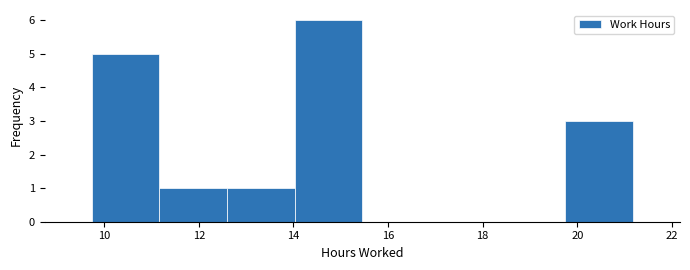

Reading left to right, list every bar in this chart as the range it spans on the x-axis followed by its height. Neither the bar edges nor the heights are printed on the chart, so give them approximately, as read against the axes.

9.8 to 11.2: 5
11.2 to 12.6: 1
12.6 to 14.0: 1
14.0 to 15.4: 6
15.4 to 16.8: 0
16.8 to 18.4: 0
18.4 to 19.8: 0
19.8 to 21.2: 3